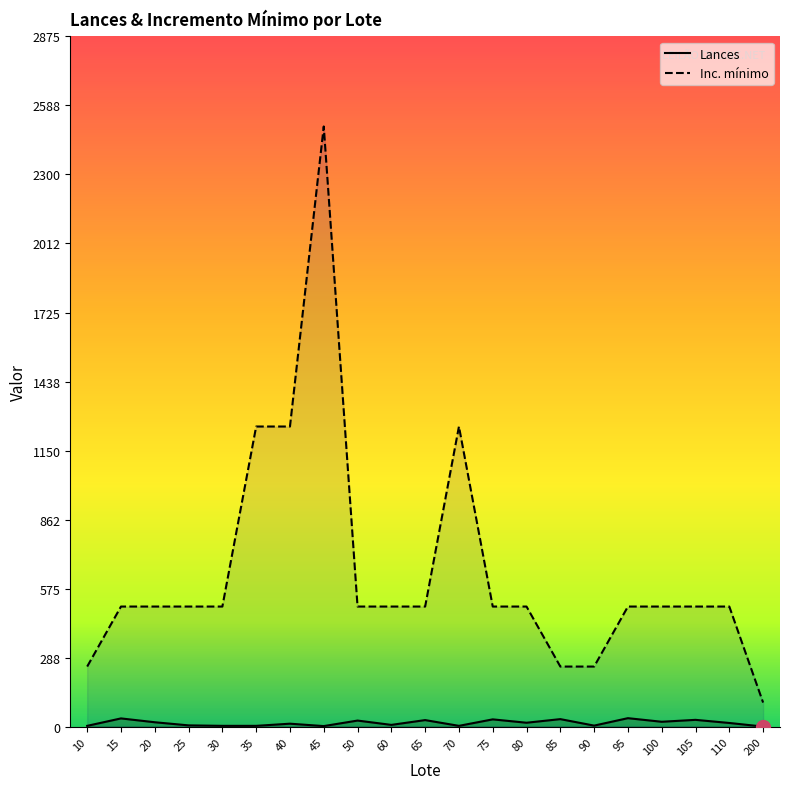

How many interior local peaks does the Lances series have?

8